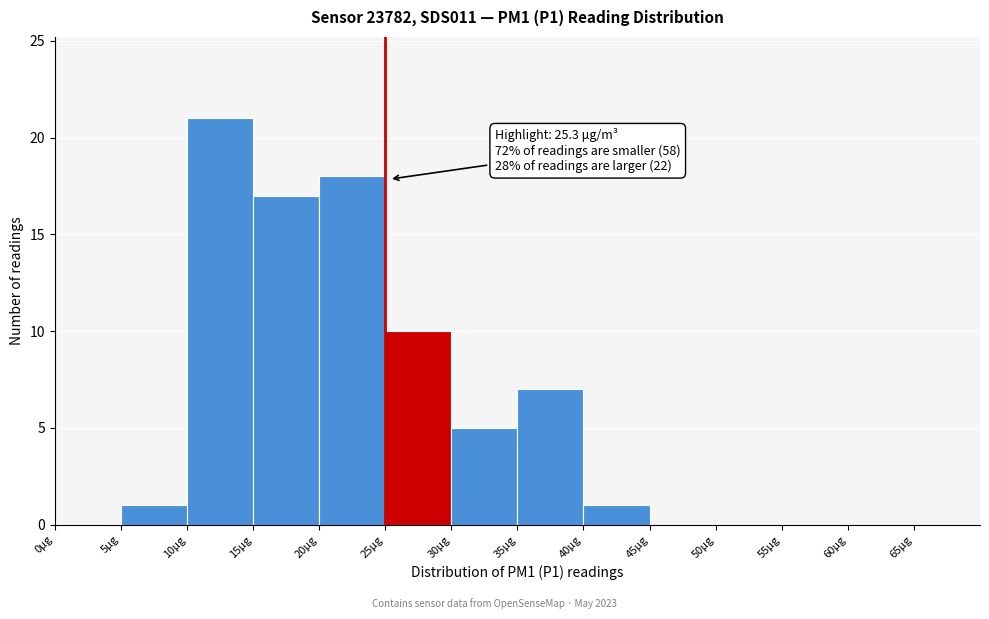

Which range on the x-axis has the tallest bar?

10 to 15